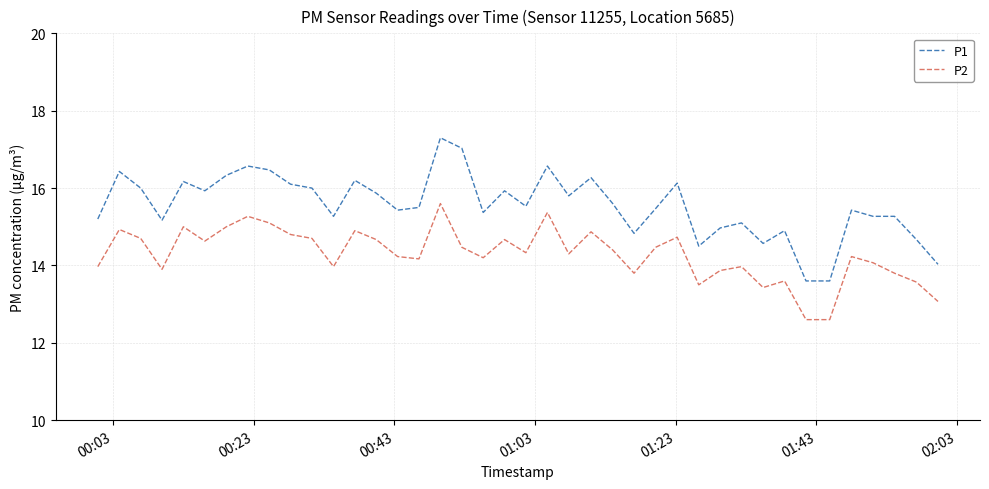

True or false: P2 and P1 cross at least once.

False